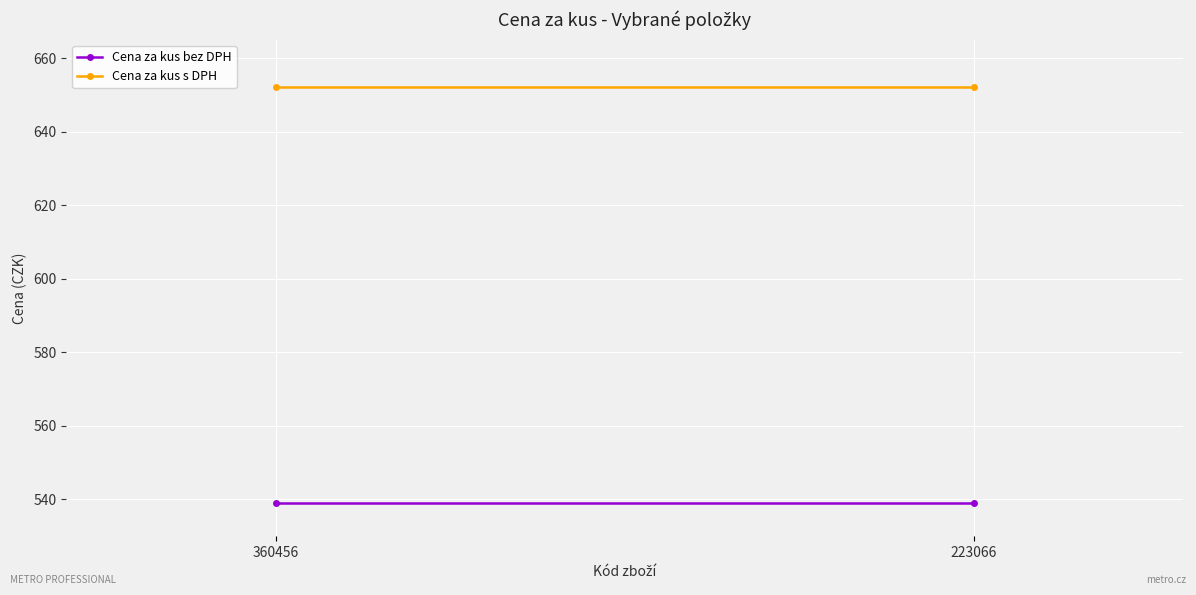

Which category has the highest value across all series?

360456